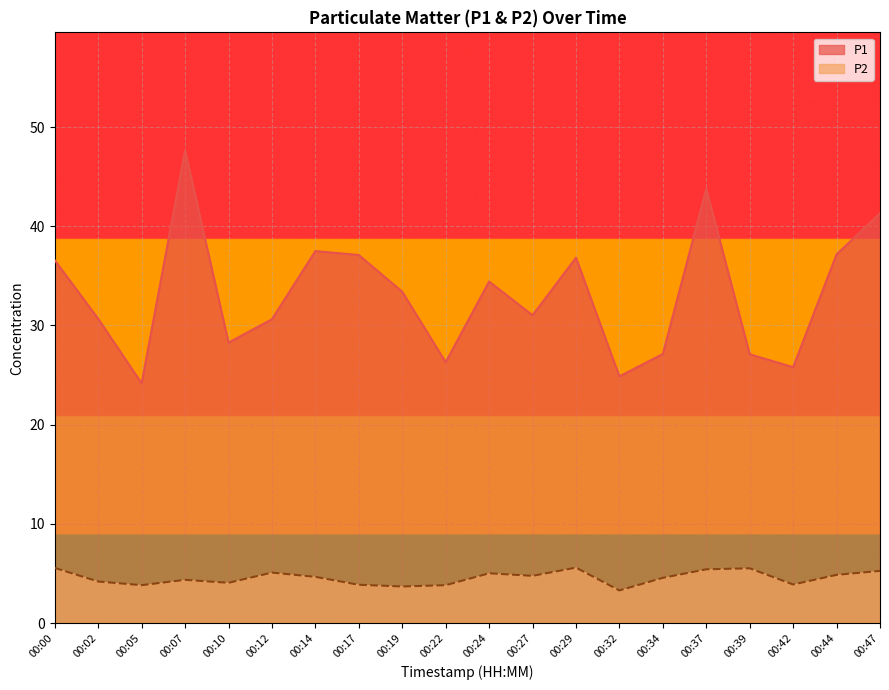

Is the value of P2 at 00:29 greater than the value of P1 at 00:00?

No